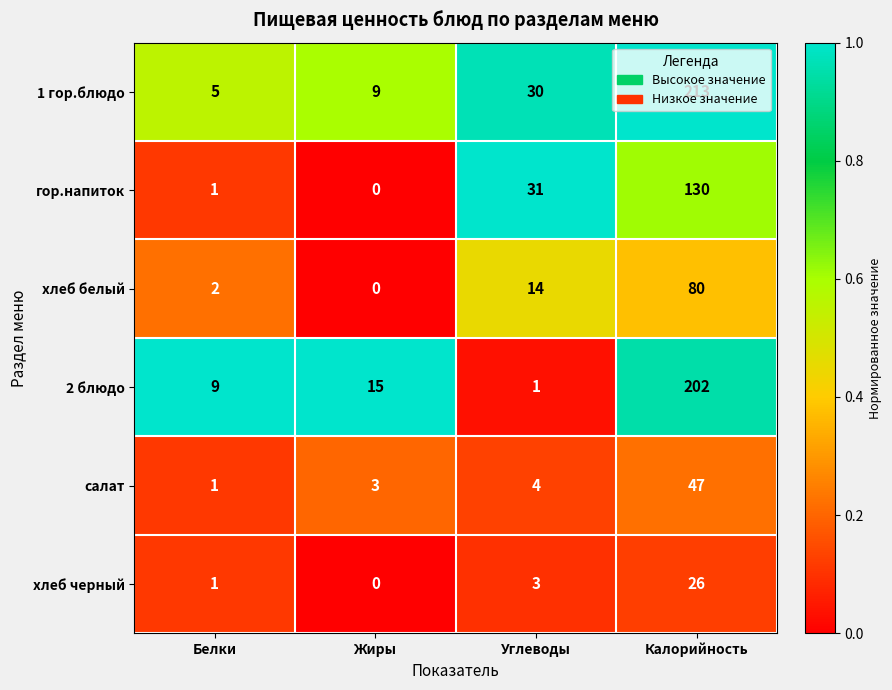

At which label is 1 гор.блюдо closest to 109?

Углеводы